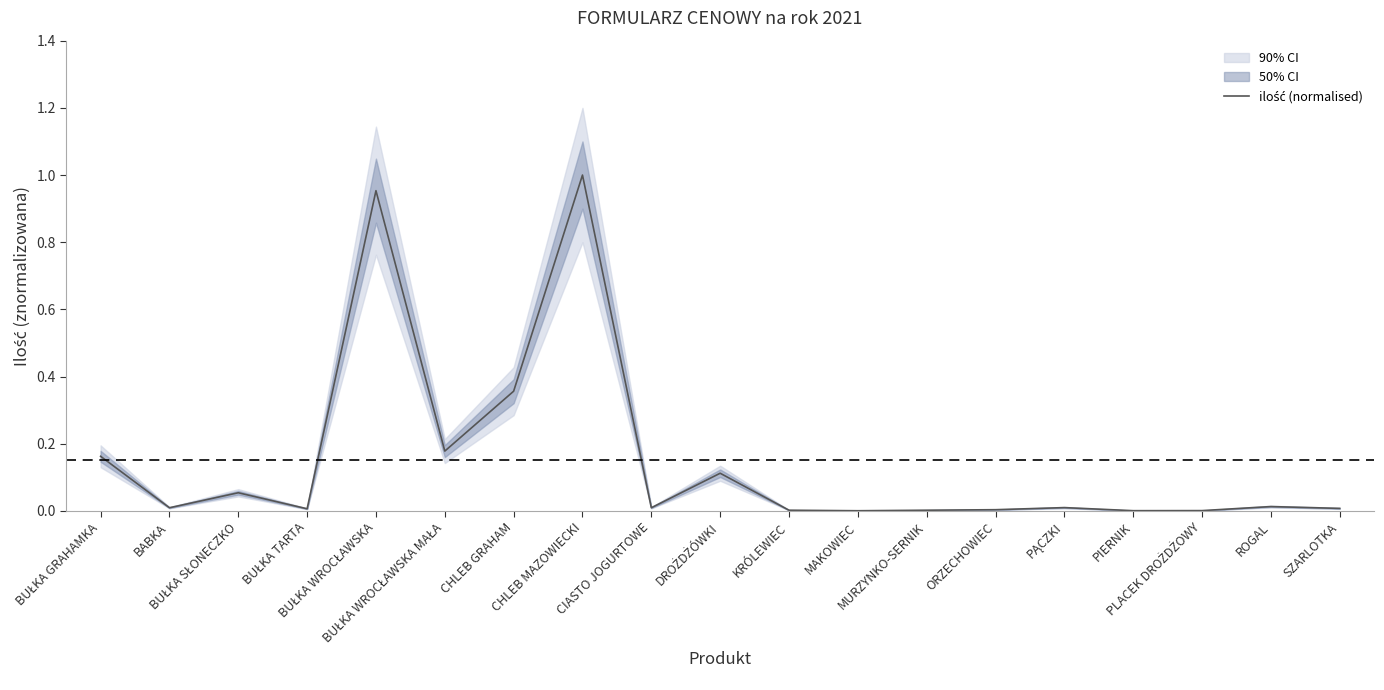

What is the maximum value shown in the chart?

1.0